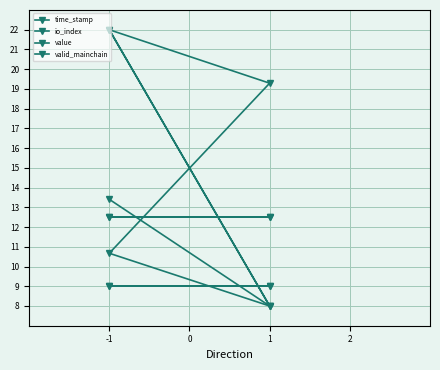

How many intersections are there between time_stamp and io_index?

1